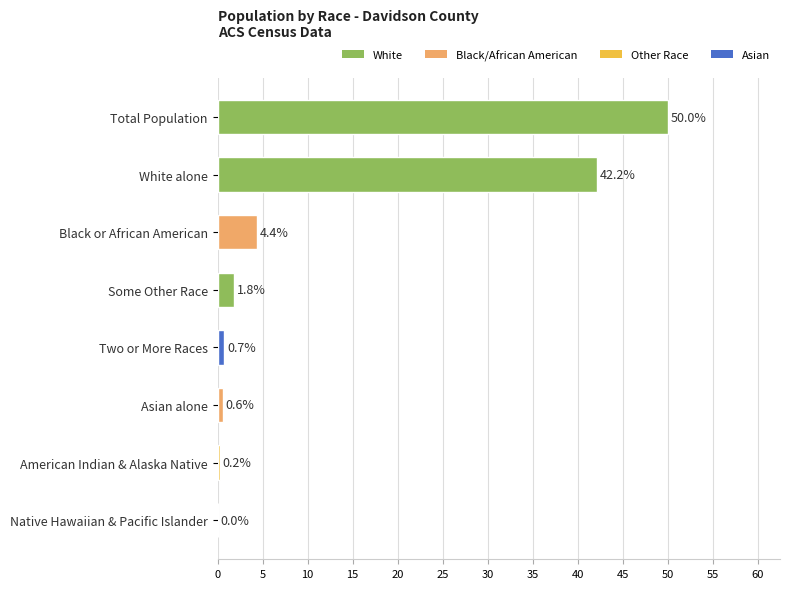

What is the sum of the values at American Indian & Alaska Native and White alone?

42.4